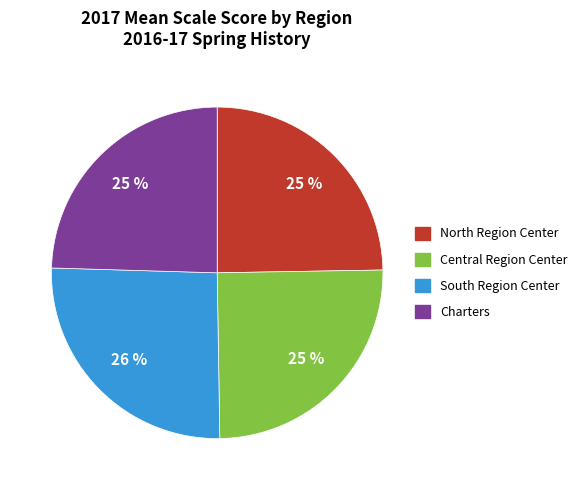

Is there any slice that represents more than half of the pie?

No